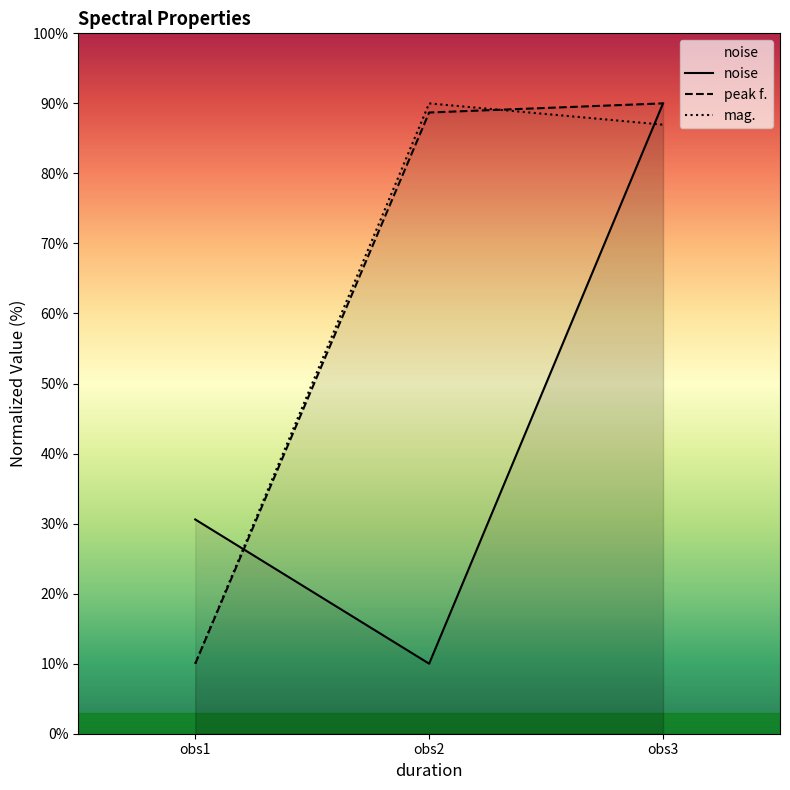

Which series has the largest range (max minus min)?

noise